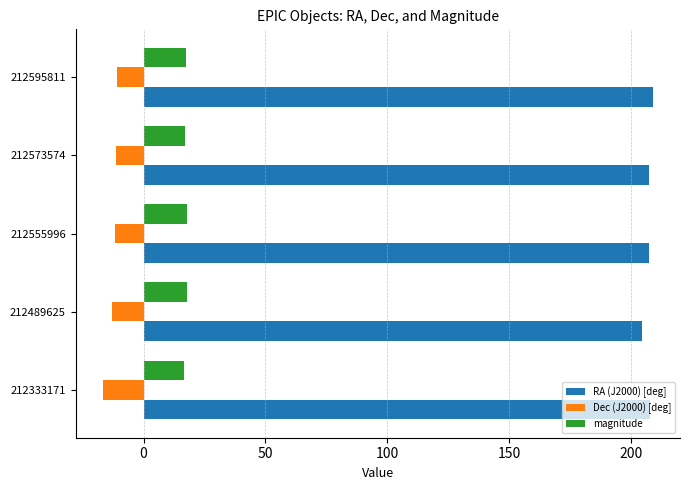

Rank the series by their maximum value, from highest to lowest.

RA (J2000) [deg], magnitude, Dec (J2000) [deg]